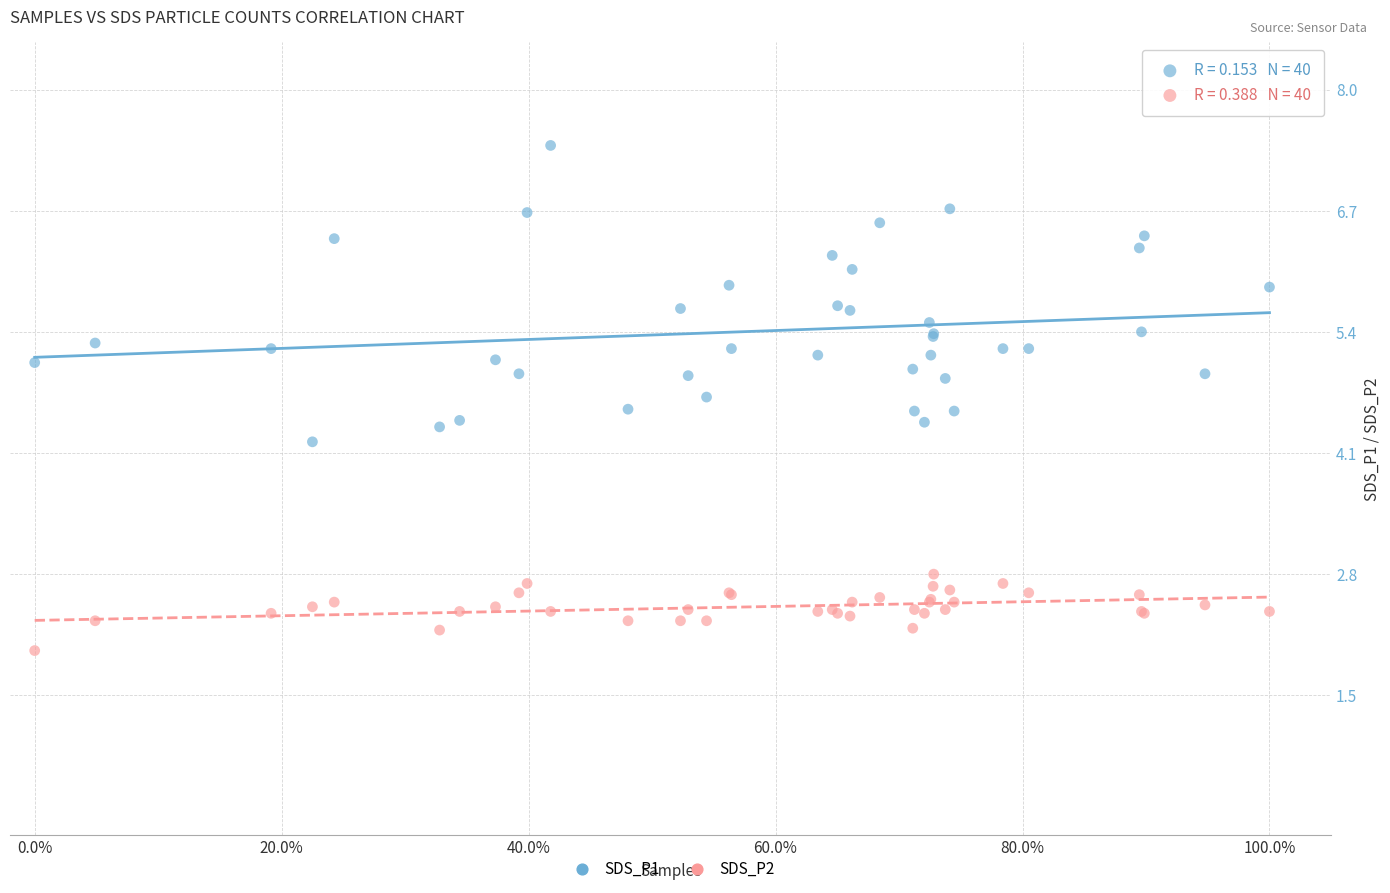

Across all series, what Y value is closest to 4?

4.2